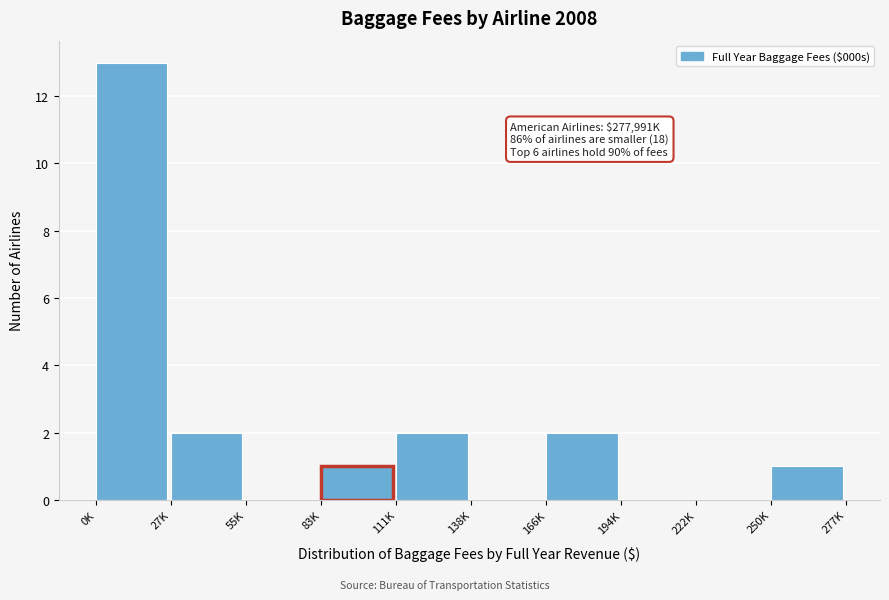

Reading left to right, what are all the values shown in this chart?

0K=13	27K=2	55K=0	83K=1	111K=2	138K=0	166K=2	194K=0	222K=0	250K=1